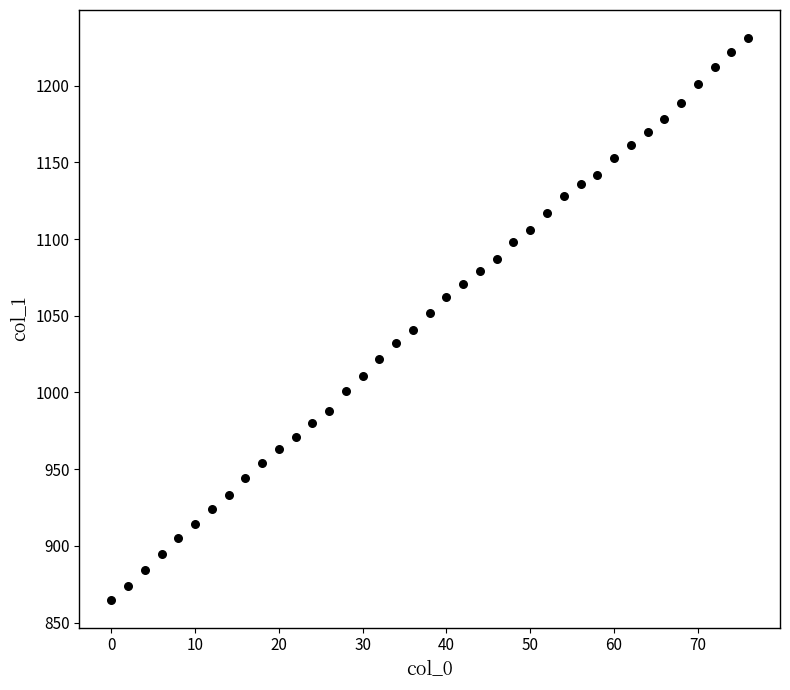

What is the range of Y values (max minus min)?

366